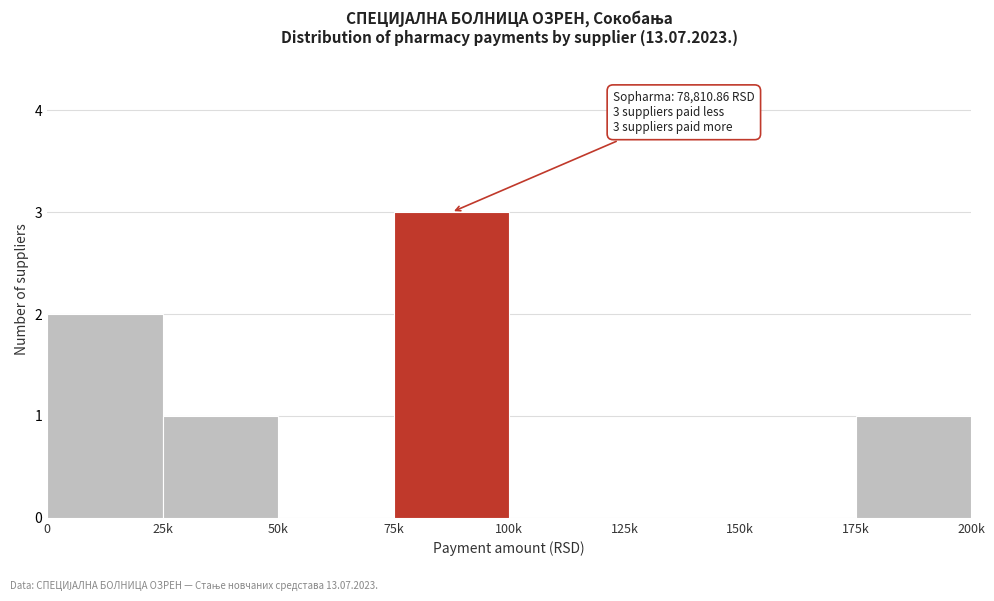

Reading left to right, extract all data points from this chart.

0=2	25k=1	50k=0	75k=3	100k=0	125k=0	150k=0	175k=1